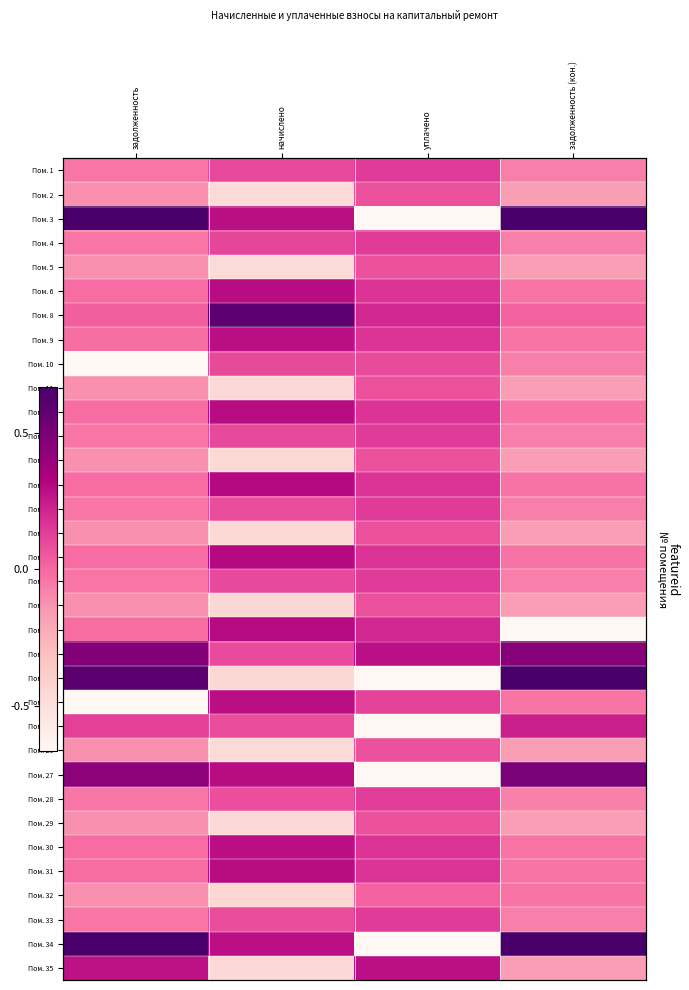

Rank the series by their maximum value, from lowest to highest.

Пом. 32, Пом. 2, Пом. 26, Пом. 5, Пом. 11, Пом. 29, Пом. 14, Пом. 17, Пом. 20, Пом. 10, Пом. 28, Пом. 33, Пом. 16, Пом. 13, Пом. 19, Пом. 1, Пом. 4, Пом. 25, Пом. 35, Пом. 9, Пом. 30, Пом. 24, Пом. 12, Пом. 31, Пом. 6, Пом. 21, Пом. 15, Пом. 18, Пом. 22, Пом. 27, Пом. 8, Пом. 23, Пом. 34, Пом. 3